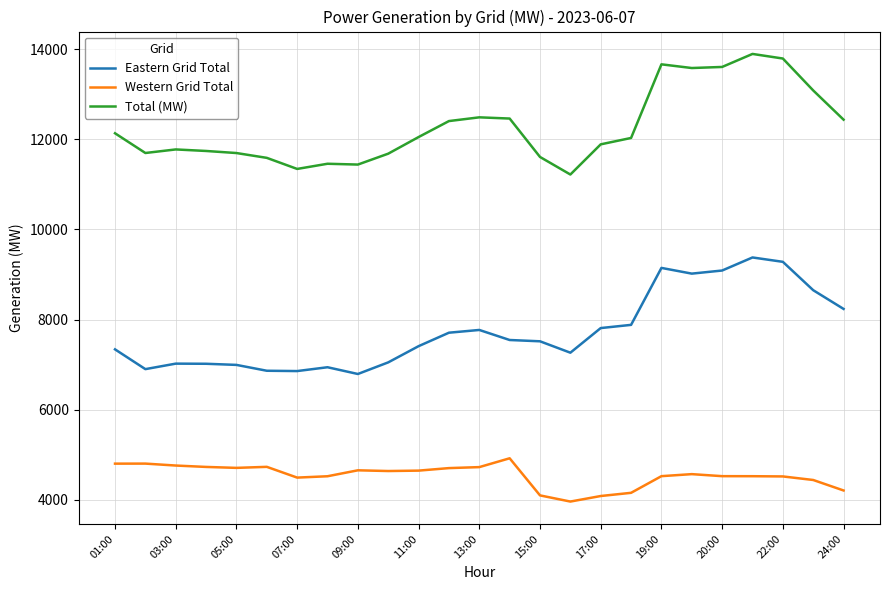

List the series in order of their overall mean, highest first.

Total (MW), Eastern Grid Total, Western Grid Total